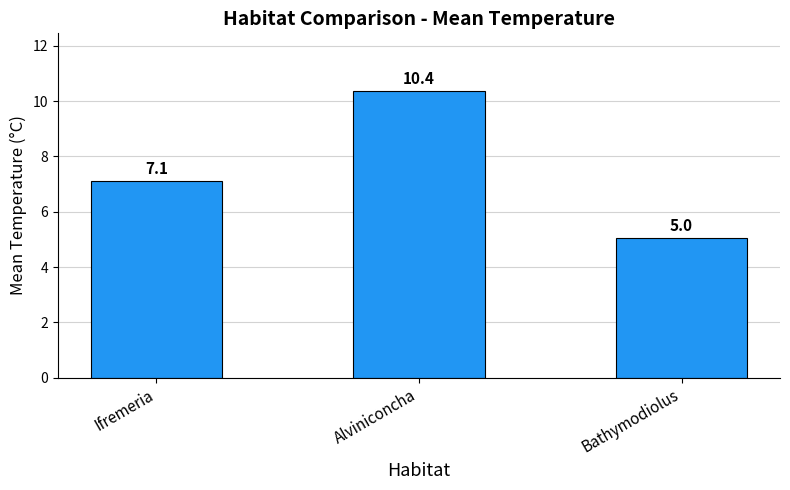

Rank the categories by value from lowest to highest.

Bathymodiolus, Ifremeria, Alviniconcha